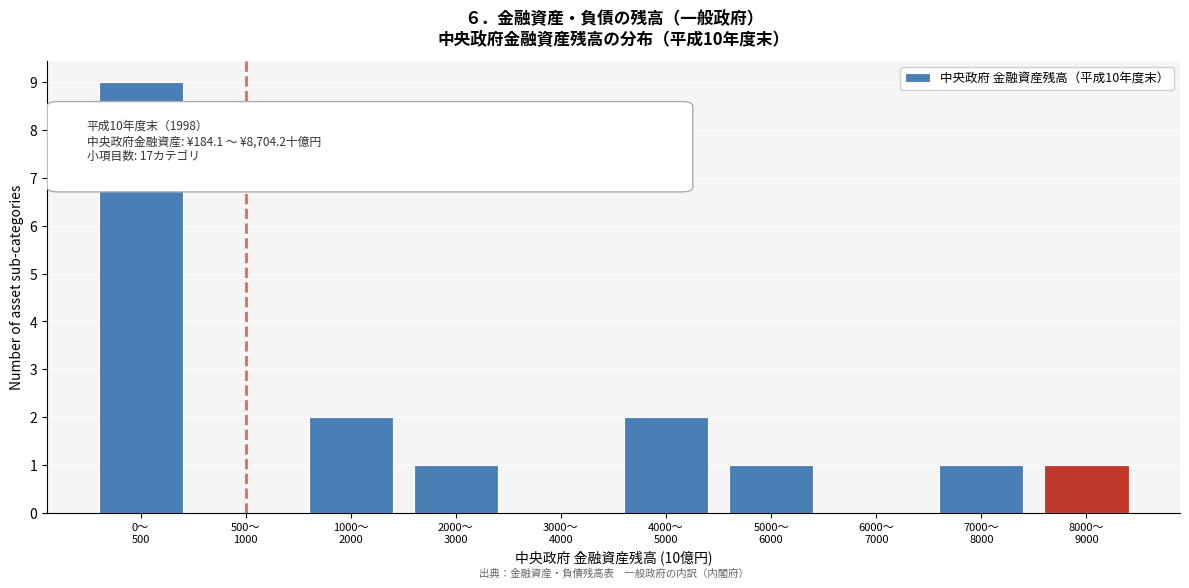

What is the maximum value shown in the chart?

9